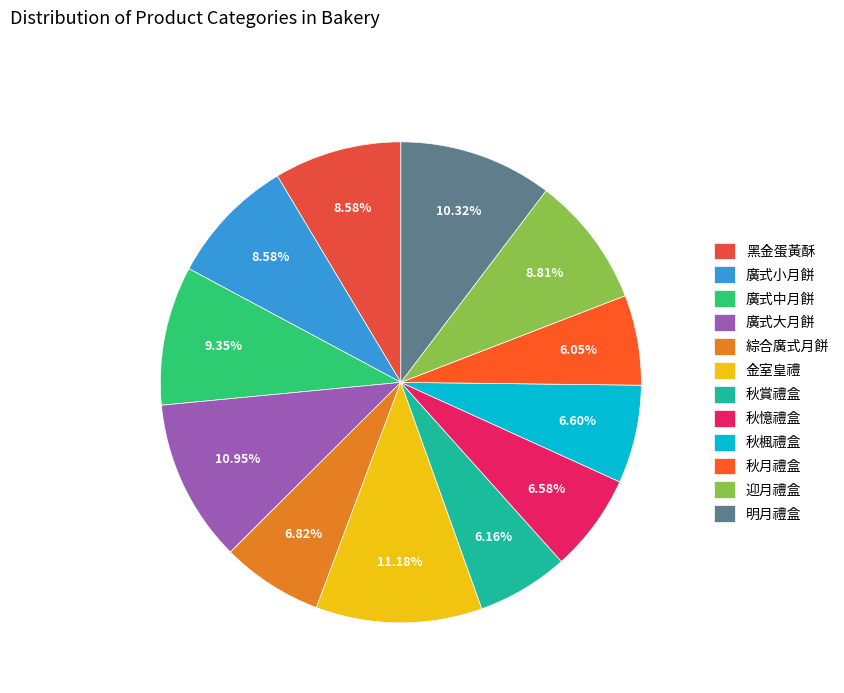

What percentage is NOT represented by 廣式大月餅?

89.1%